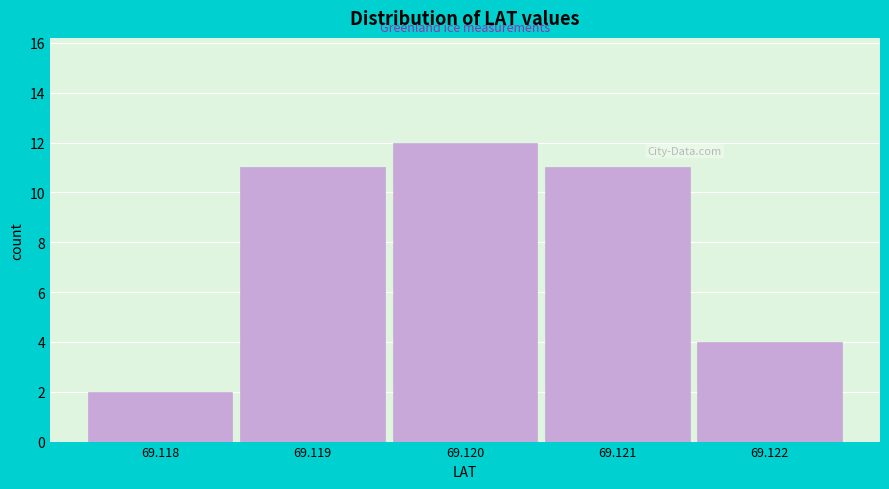

Reading right to left, list all the values displayed in this chart.

4	11	12	11	2